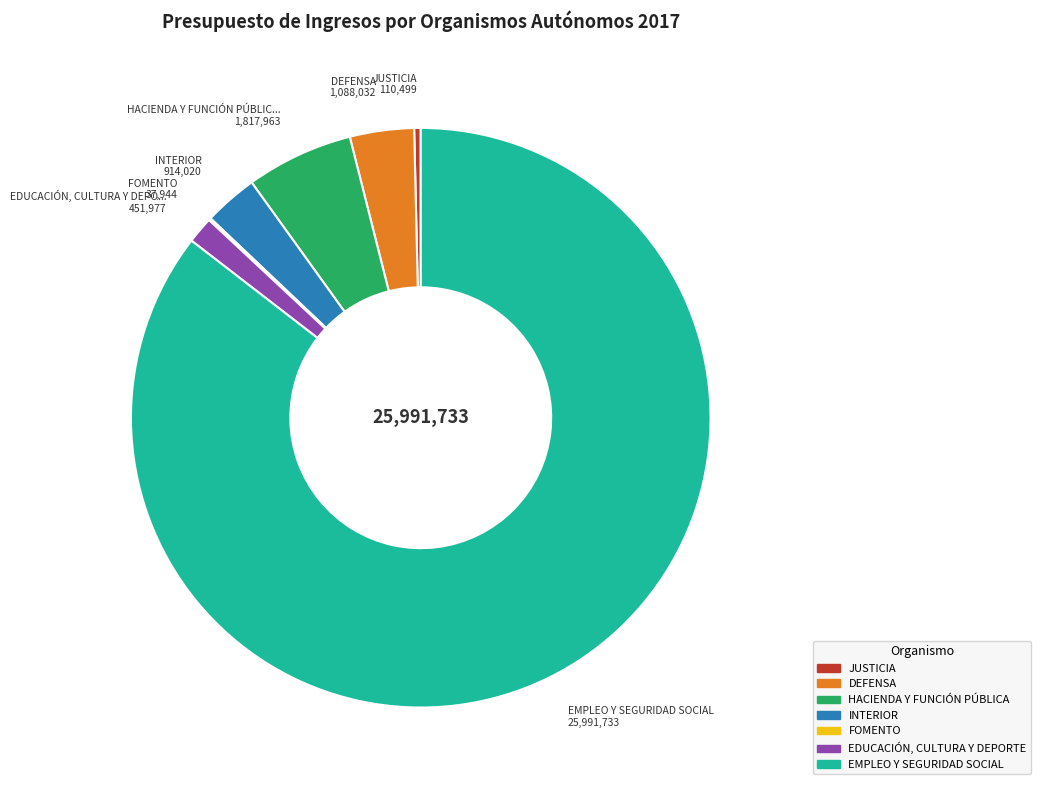

What is the largest slice in the pie chart?

EMPLEO Y SEGURIDAD SOCIAL